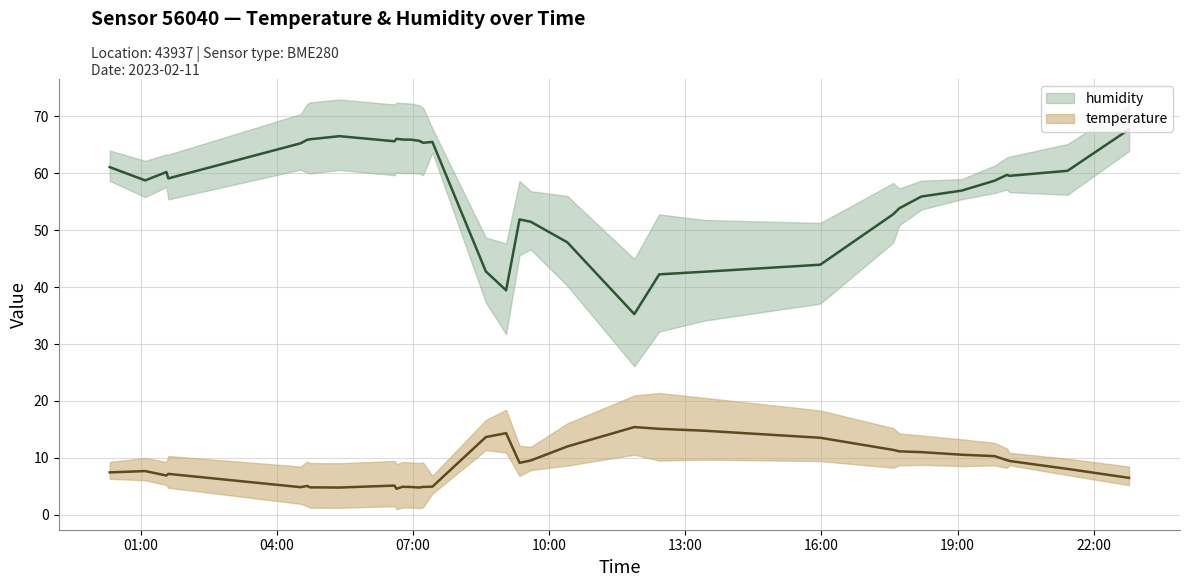

What is the average value of the temperature (line) series?

8.7